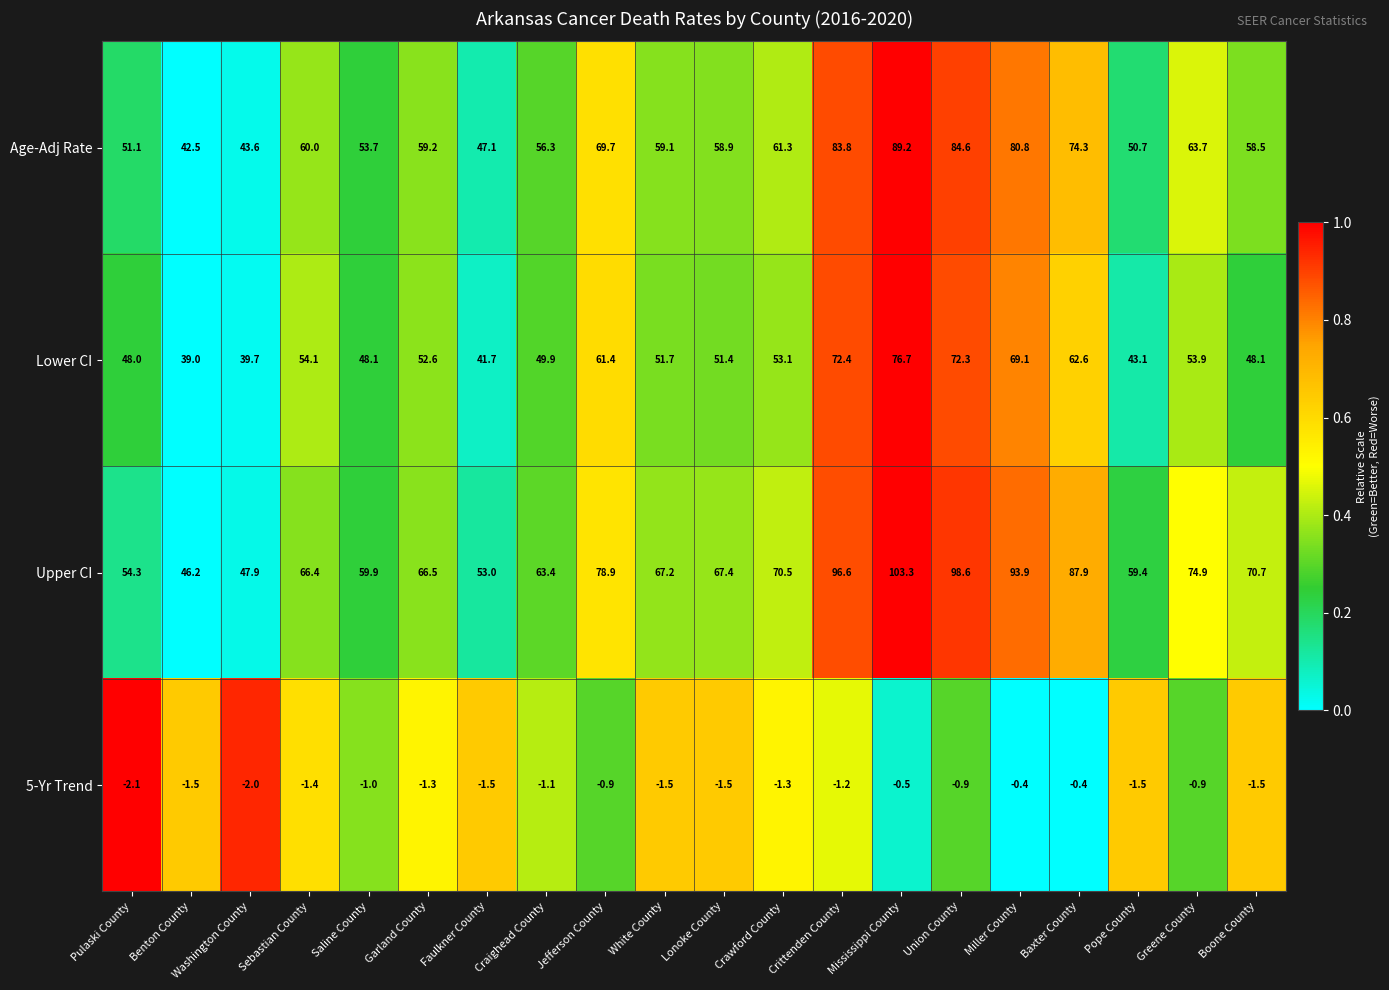

How many categories are shown in the chart?

20